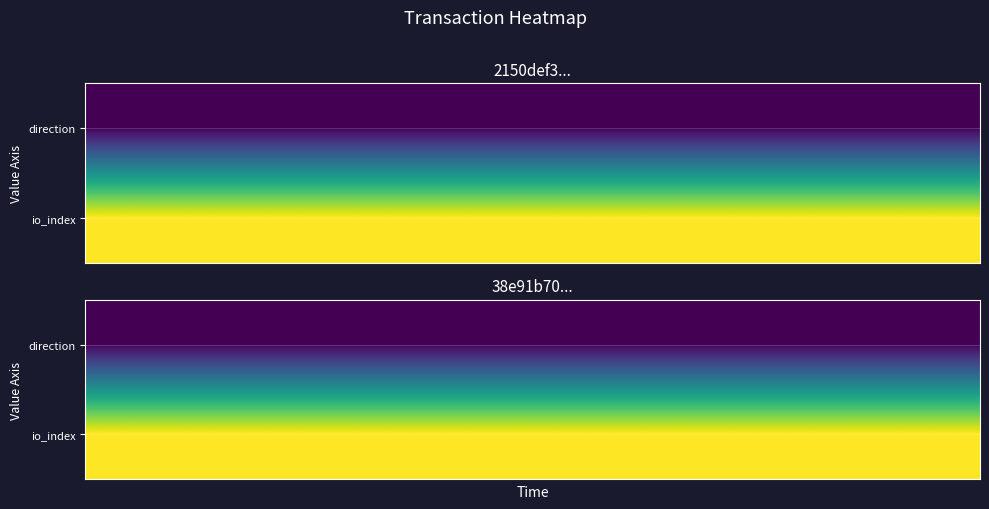

What is the total value across all series at 3?

41